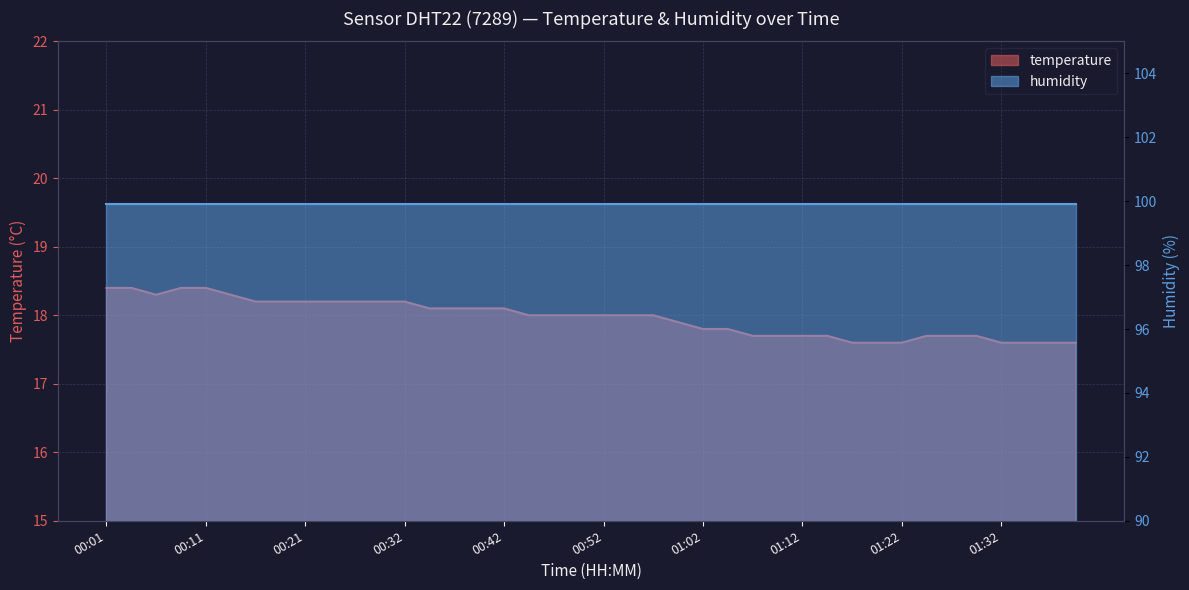

How many categories are shown in the chart?

40